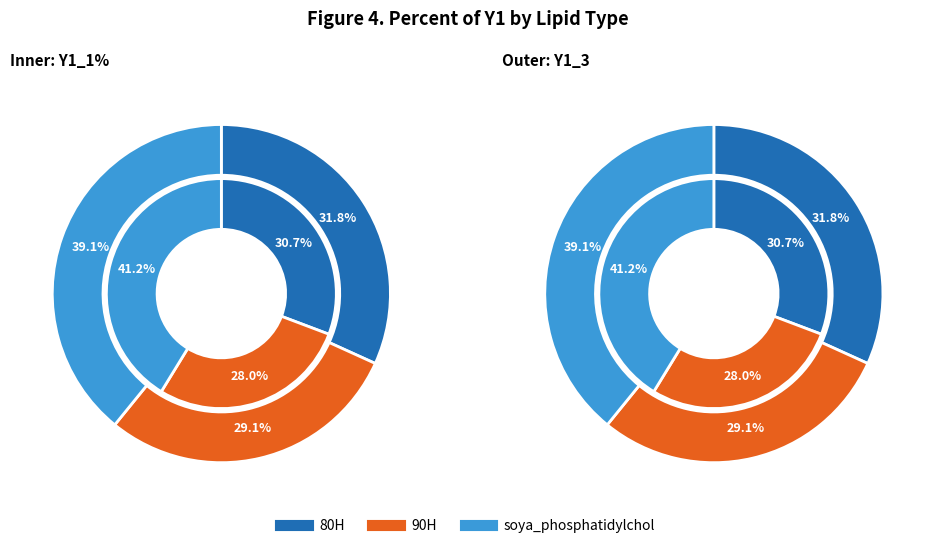

Count the number of slices in the pie.

3